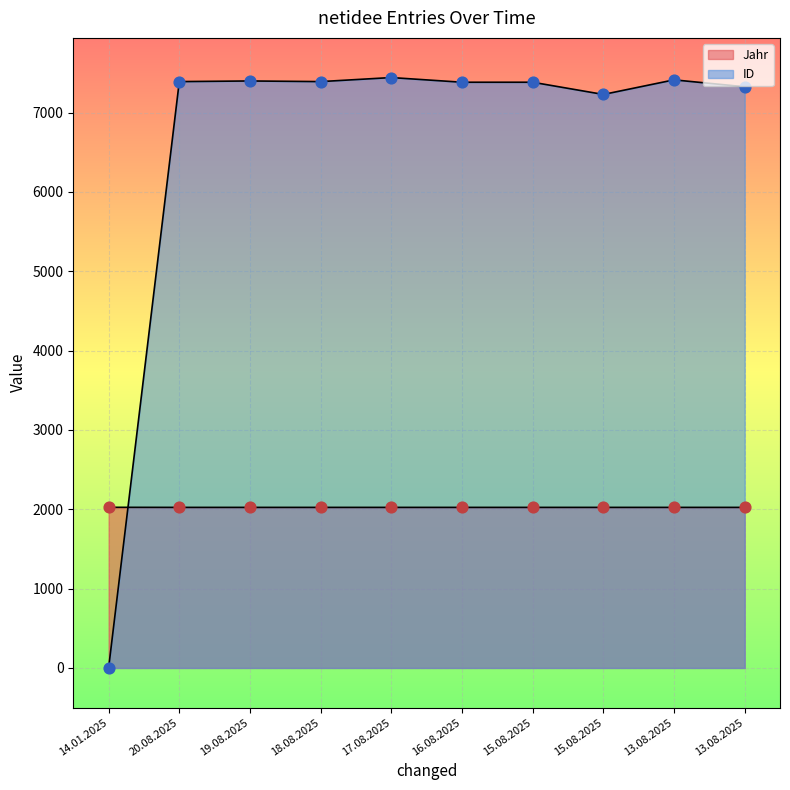

At which category is the sum across all series the highest?

17.08.2025